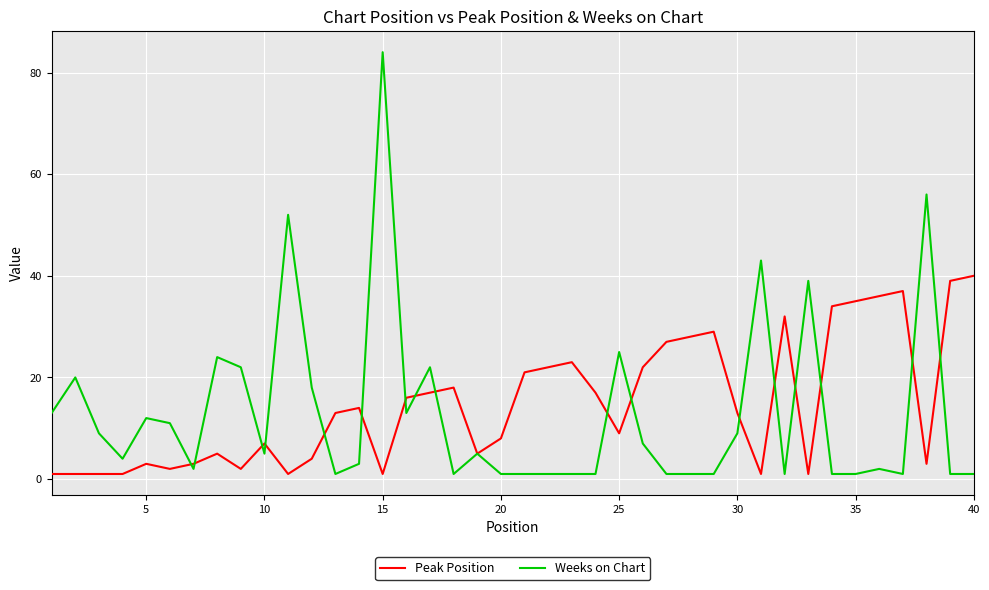

Rank the series by their maximum value, from highest to lowest.

Weeks on Chart, Peak Position